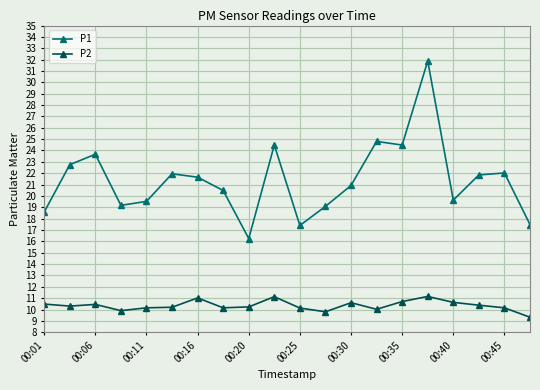

Rank the series by their maximum value, from lowest to highest.

P2, P1